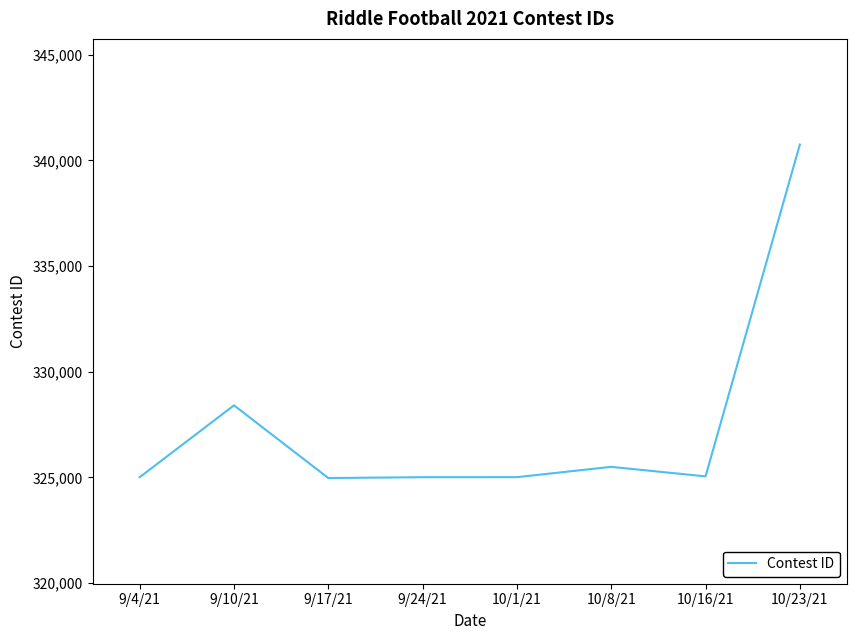

Does the chart display data point markers on the line(s)?

No